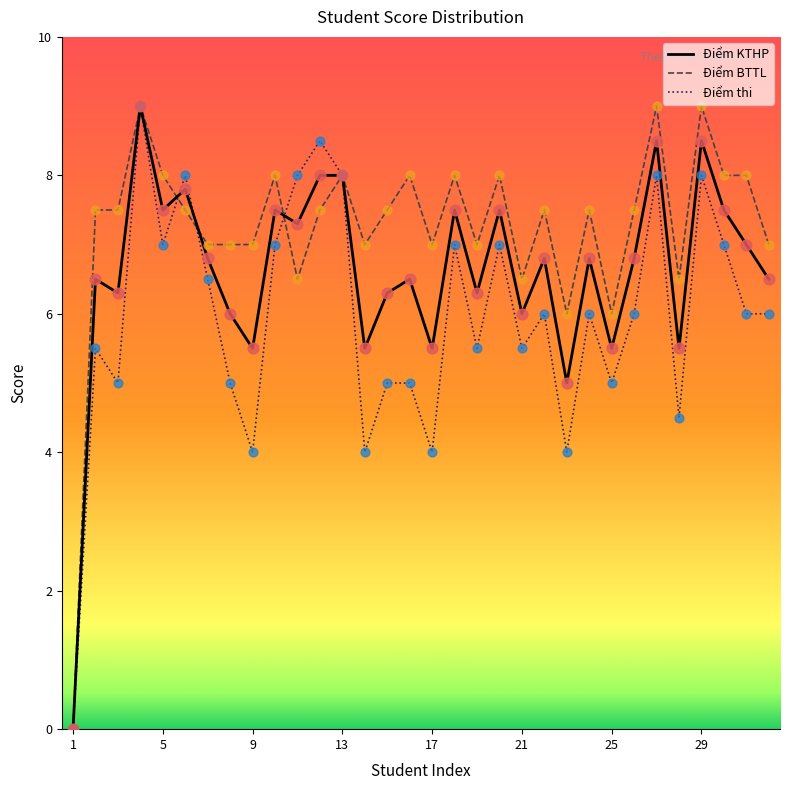

Rank the series by their average value, from lowest to highest.

Điểm thi, Điểm KTHP, Điểm BTTL